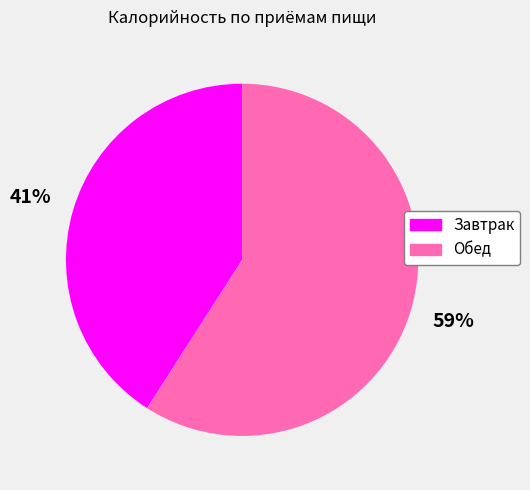

Is the sum of Обед and Завтрак greater than half?

Yes